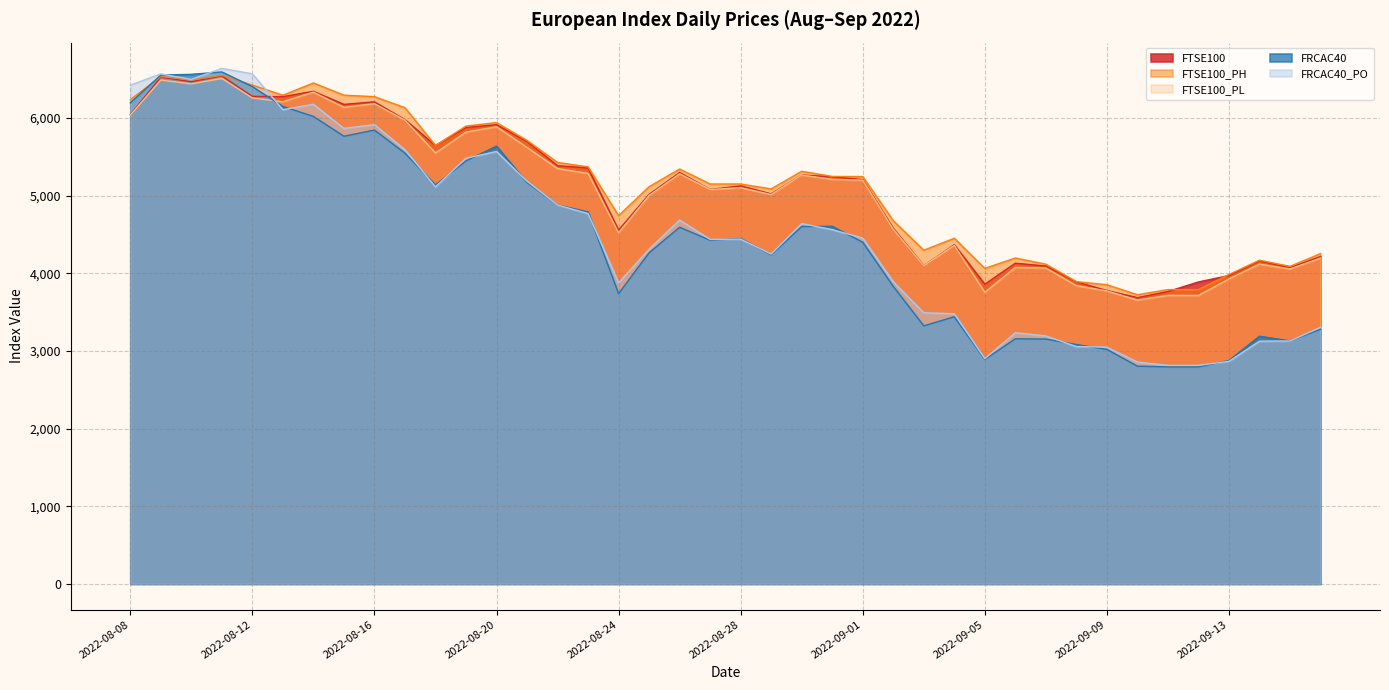

Reading left to right, transcribe all the data shown in this chart.

FTSE100: 2022-08-08=6045.4	2022-08-09=6526.9	2022-08-10=6469.0	2022-08-11=6543.7	2022-08-12=6279.9	2022-08-13=6276.3	2022-08-14=6345.0	2022-08-15=6176.7	2022-08-16=6209.3	2022-08-17=5980.1	2022-08-18=5646.8	2022-08-19=5879.8	2022-08-20=5915.0	2022-08-21=5699.6	2022-08-22=5387.1	2022-08-23=5357.4	2022-08-24=4556.9	2022-08-25=5017.7	2022-08-26=5298.7	2022-08-27=5080.2	2022-08-28=5126.8	2022-08-29=5024.1	2022-08-30=5266.9	2022-08-31=5243.6	2022-09-01=5208.1	2022-09-02=4580.3	2022-09-03=4098.3	2022-09-04=4368.9	2022-09-05=3860.1	2022-09-06=4130.5	2022-09-07=4094.9	2022-09-08=3889.9	2022-09-09=3778.6	2022-09-10=3687.2	2022-09-11=3765.7	2022-09-12=3889.2	2022-09-13=3971.6	2022-09-14=4160.1	2022-09-15=4073.2	2022-09-16=4217.4
FTSE100_PH: 2022-08-08=6237.6	2022-08-09=6536.5	2022-08-10=6491.1	2022-08-11=6552.0	2022-08-12=6425.4	2022-08-13=6294.5	2022-08-14=6452.8	2022-08-15=6295.0	2022-08-16=6276.4	2022-08-17=6134.0	2022-08-18=5646.8	2022-08-19=5897.7	2022-08-20=5942.2	2022-08-21=5711.9	2022-08-22=5428.7	2022-08-23=5372.1	2022-08-24=4743.8	2022-08-25=5116.0	2022-08-26=5344.3	2022-08-27=5150.9	2022-08-28=5150.8	2022-08-29=5088.2	2022-08-30=5314.8	2022-08-31=5248.5	2022-09-01=5246.5	2022-09-02=4679.6	2022-09-03=4297.3	2022-09-04=4452.4	2022-09-05=4064.1	2022-09-06=4197.5	2022-09-07=4118.4	2022-09-08=3893.3	2022-09-09=3853.4	2022-09-10=3724.7	2022-09-11=3790.7	2022-09-12=3790.7	2022-09-13=3985.0	2022-09-14=4169.1	2022-09-15=4090.3	2022-09-16=4254.4
FTSE100_PL: 2022-08-08=6039.1	2022-08-09=6490.2	2022-08-10=6440.7	2022-08-11=6510.8	2022-08-12=6259.7	2022-08-13=6210.3	2022-08-14=6335.1	2022-08-15=6138.4	2022-08-16=6186.4	2022-08-17=5974.8	2022-08-18=5551.6	2022-08-19=5819.7	2022-08-20=5888.9	2022-08-21=5622.5	2022-08-22=5350.4	2022-08-23=5287.1	2022-08-24=4523.5	2022-08-25=5003.9	2022-08-26=5283.5	2022-08-27=5080.1	2022-08-28=5103.2	2022-08-29=5015.5	2022-08-30=5266.9	2022-08-31=5210.5	2022-09-01=5200.6	2022-09-02=4569.3	2022-09-03=4098.3	2022-09-04=4361.5	2022-09-05=3755.6	2022-09-06=4075.4	2022-09-07=4069.3	2022-09-08=3841.4	2022-09-09=3774.1	2022-09-10=3655.8	2022-09-11=3715.8	2022-09-12=3715.8	2022-09-13=3928.4	2022-09-14=4119.0	2022-09-15=4056.6	2022-09-16=4196.5
FRCAC40: 2022-08-08=6196.1	2022-08-09=6554.9	2022-08-10=6563.8	2022-08-11=6594.4	2022-08-12=6405.4	2022-08-13=6149.4	2022-08-14=6021.8	2022-08-15=5766.3	2022-08-16=5845.7	2022-08-17=5548.7	2022-08-18=5138.4	2022-08-19=5449.3	2022-08-20=5638.2	2022-08-21=5170.5	2022-08-22=4880.7	2022-08-23=4791.4	2022-08-24=3738.2	2022-08-25=4264.9	2022-08-26=4593.5	2022-08-27=4426.7	2022-08-28=4448.9	2022-08-29=4239.0	2022-08-30=4603.8	2022-08-31=4606.4	2022-09-01=4400.8	2022-09-02=3832.1	2022-09-03=3324.0	2022-09-04=3440.6	2022-09-05=2890.8	2022-09-06=3157.0	2022-09-07=3153.5	2022-09-08=3082.8	2022-09-09=3020.1	2022-09-10=2804.5	2022-09-11=2794.8	2022-09-12=2794.8	2022-09-13=2877.3	2022-09-14=3190.1	2022-09-15=3129.2	2022-09-16=3280.3
FRCAC40_PO: 2022-08-08=6425.3	2022-08-09=6569.5	2022-08-10=6498.8	2022-08-11=6640.5	2022-08-12=6570.3	2022-08-13=6108.6	2022-08-14=6178.6	2022-08-15=5867.6	2022-08-16=5916.0	2022-08-17=5592.7	2022-08-18=5114.7	2022-08-19=5483.4	2022-08-20=5569.9	2022-08-21=5186.8	2022-08-22=4880.6	2022-08-23=4770.5	2022-08-24=3878.6	2022-08-25=4310.8	2022-08-26=4686.6	2022-08-27=4437.1	2022-08-28=4440.6	2022-08-29=4248.8	2022-08-30=4640.8	2022-08-31=4563.2	2022-09-01=4454.9	2022-09-02=3892.1	2022-09-03=3492.3	2022-09-04=3479.9	2022-09-05=2900.8	2022-09-06=3235.3	2022-09-07=3194.0	2022-09-08=3057.2	2022-09-09=3049.6	2022-09-10=2857.7	2022-09-11=2814.8	2022-09-12=2814.8	2022-09-13=2866.2	2022-09-14=3125.9	2022-09-15=3128.9	2022-09-16=3304.5